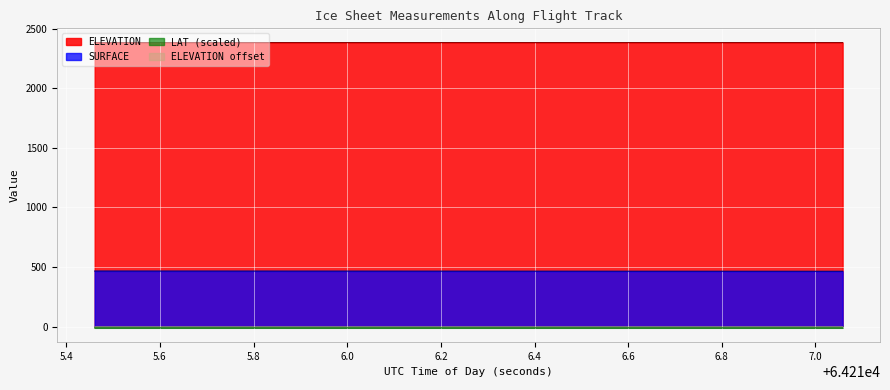

Does the chart display data point markers on the line(s)?

No